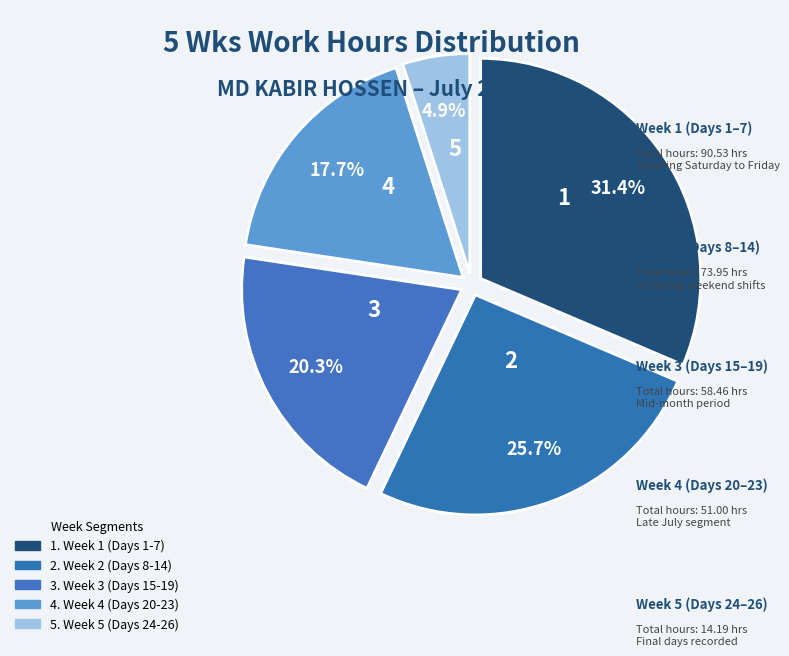

How many segments does this pie chart have?

5